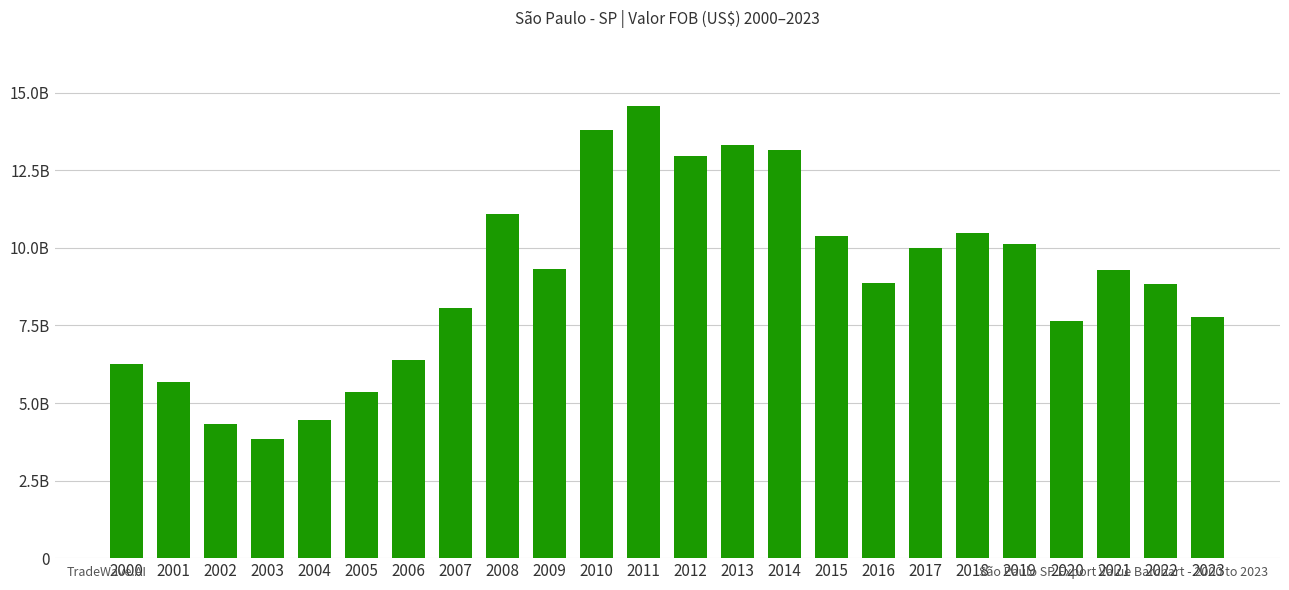

Are the bars horizontal?

No